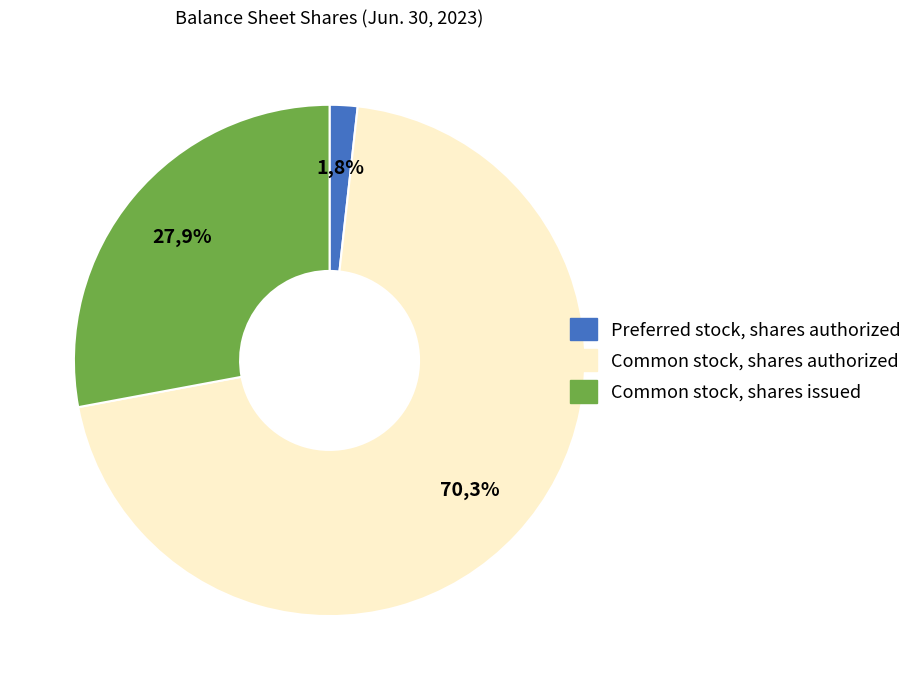

What is the largest slice in the pie chart?

Common stock, shares authorized